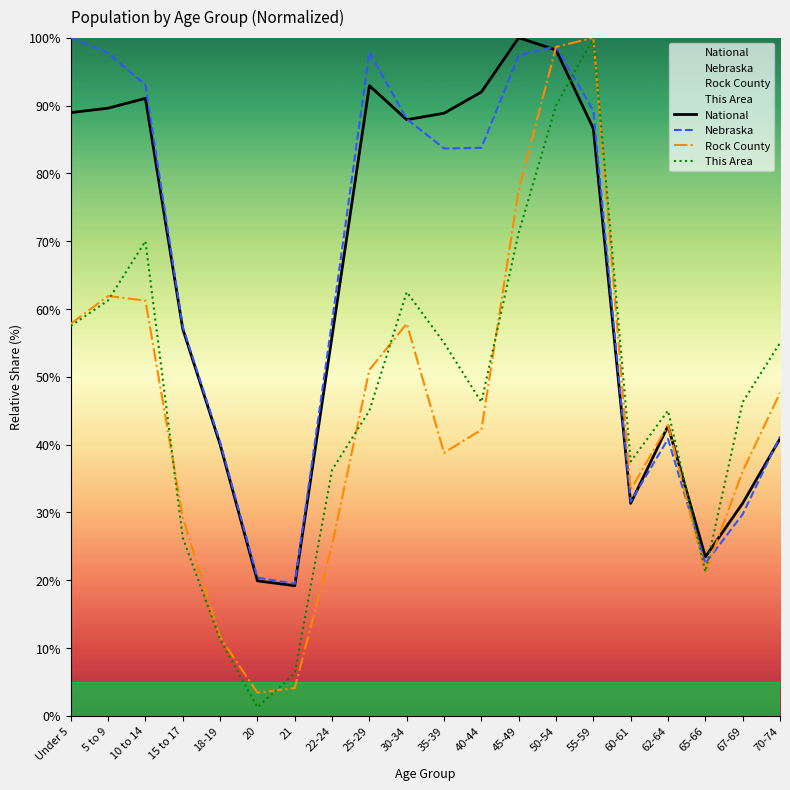

What is the sum of all Nebraska values?

1290.9